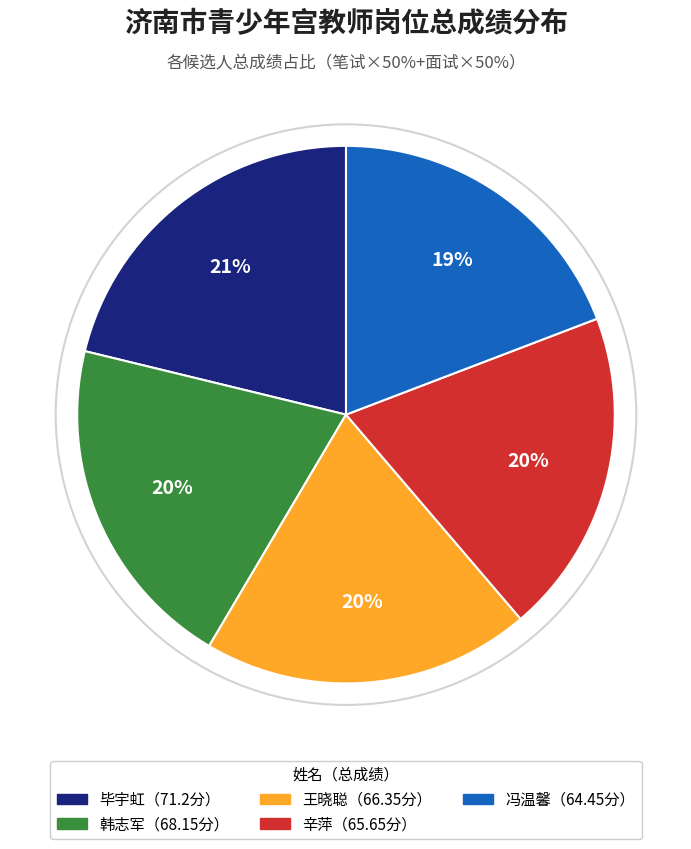

What is the ratio of the value at 王晓聪（66.35分） to the value at 辛萍（65.65分）?

1.0